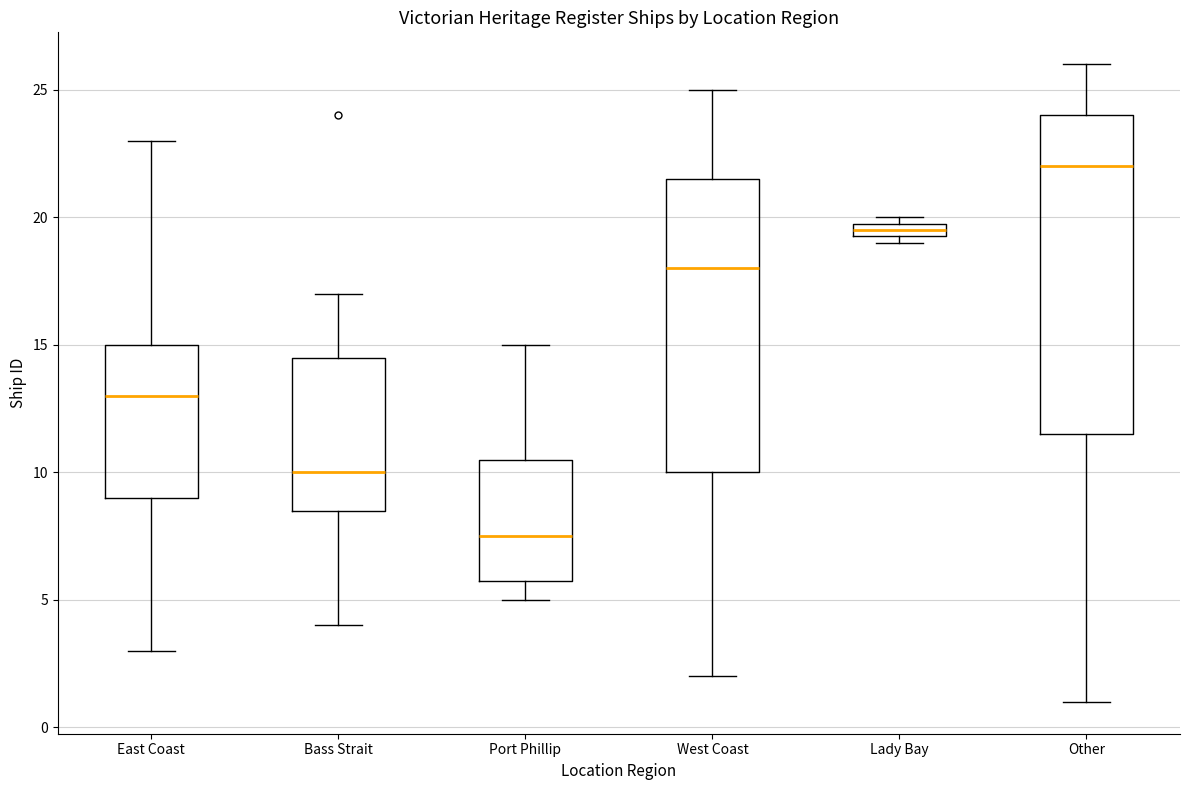

Which box is the tallest, from its lower edge to its upper edge?

Other